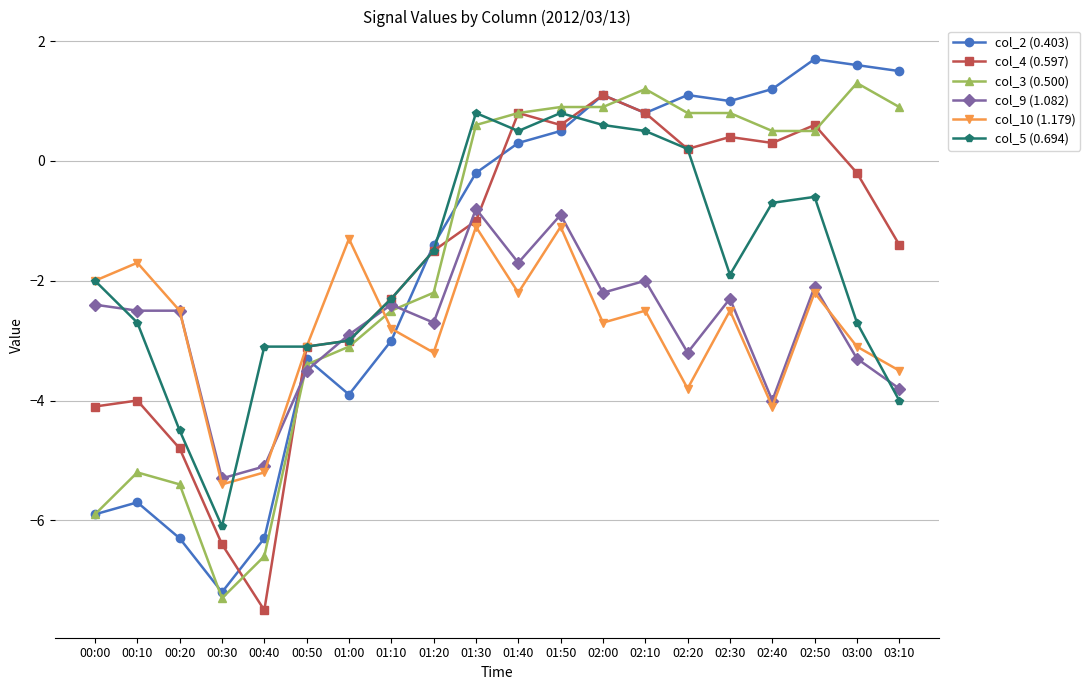

Between 00:50 and 02:00, which series saw the biggest shift?

col_2 (0.403)